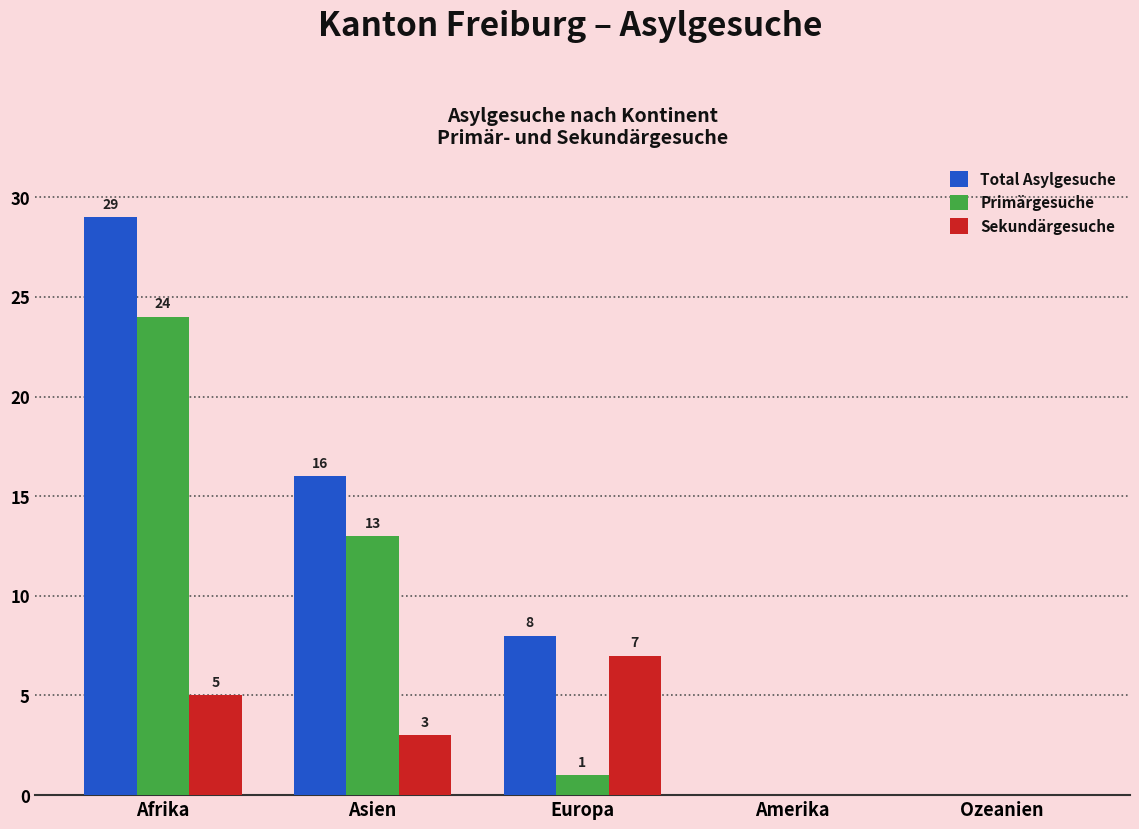

How many distinct data groups are displayed?

3